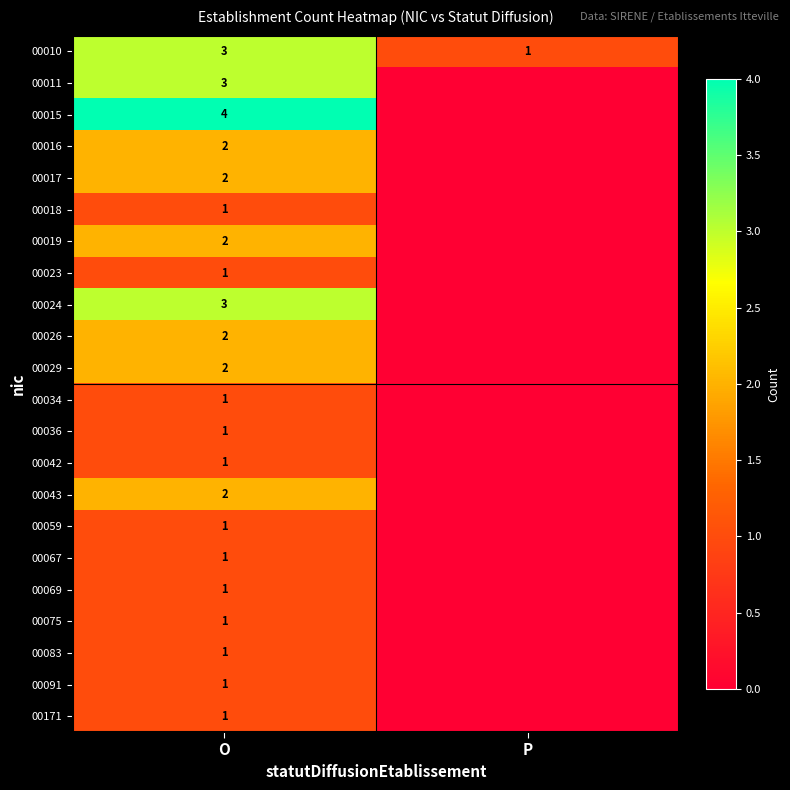

The 00036 series shows 1 at O. True or false?

True